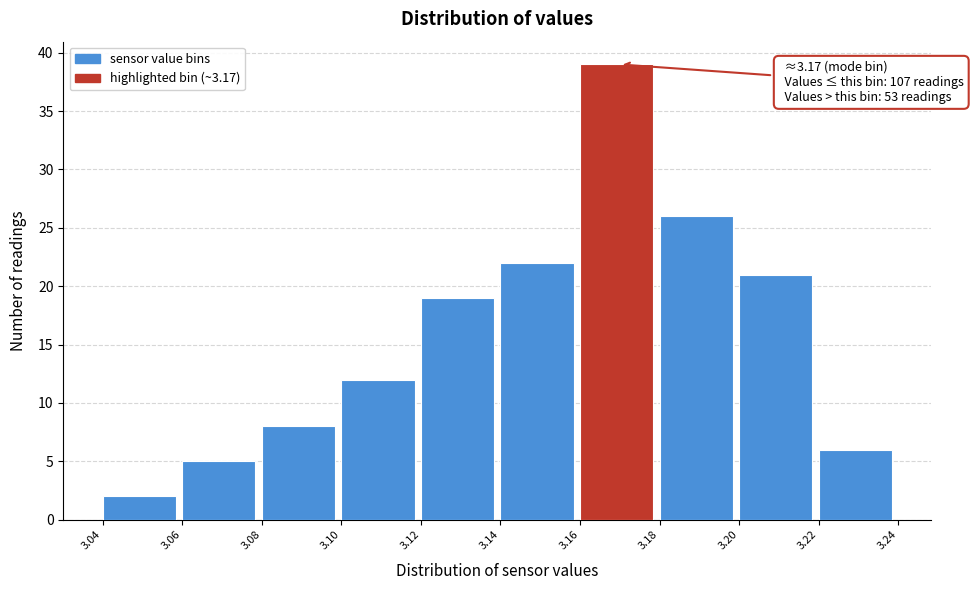

Over which range of the x-axis is the bar tallest?

3.16 to 3.18